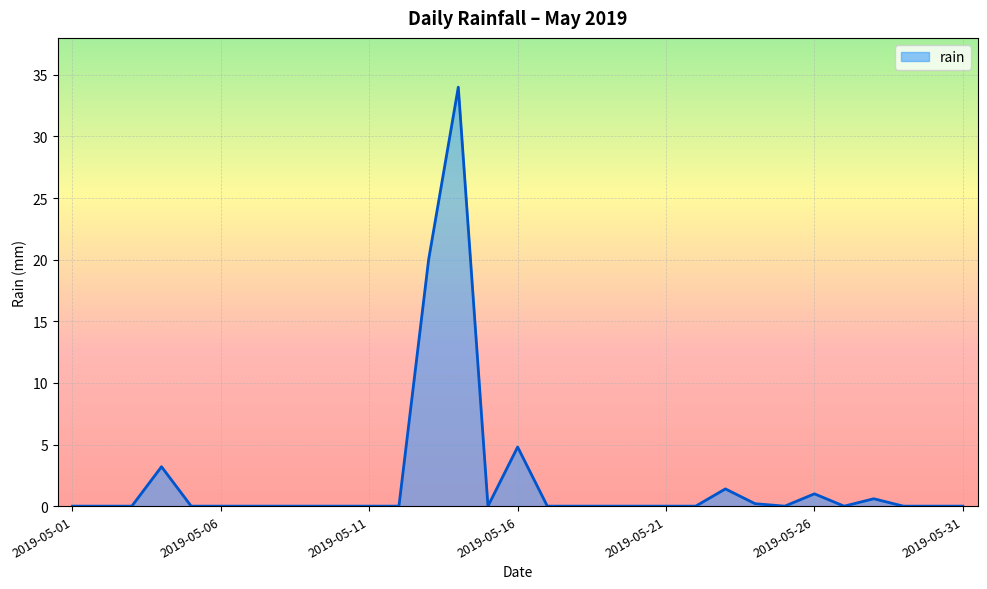

Reading right to left, what are all the values shown in this chart?

0.0	0.0	0.0	0.6	0.0	1.0	0.0	0.2	1.4	0.0	0.0	0.0	0.0	0.0	0.0	4.8	0.0	34.0	20.0	0.0	0.0	0.0	0.0	0.0	0.0	0.0	0.0	3.2	0.0	0.0	0.0